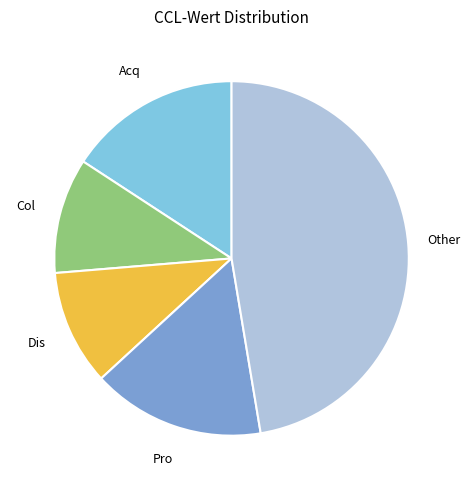

Does any single category account for the majority?

No